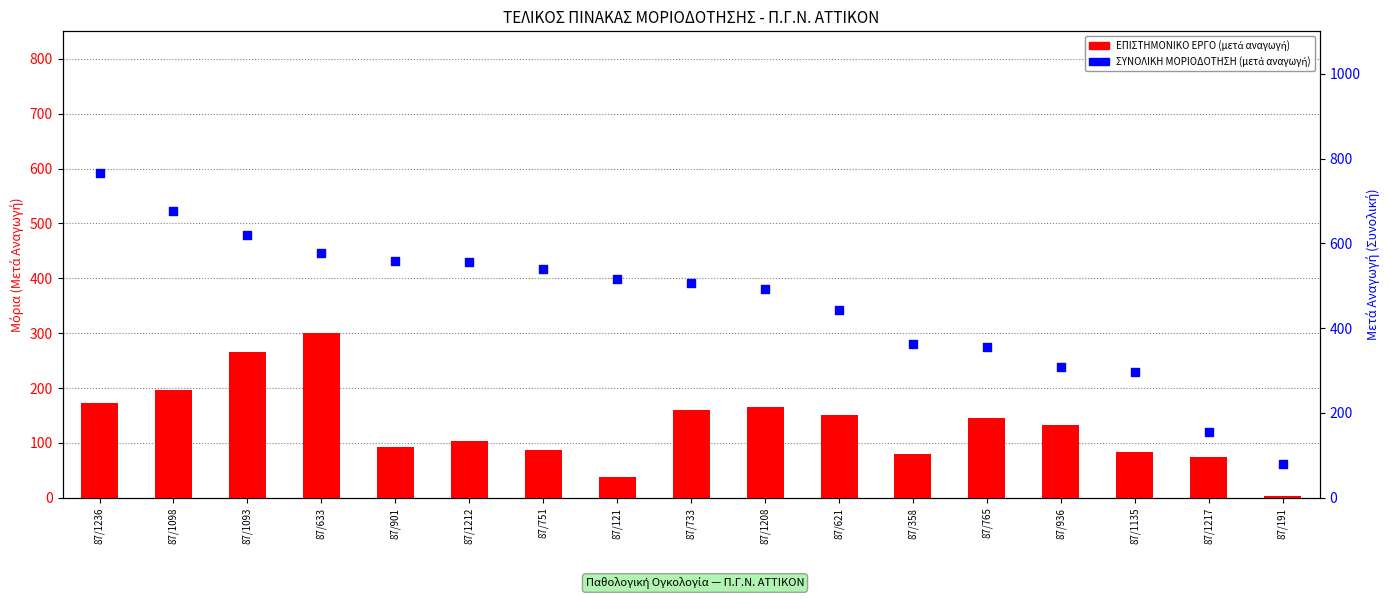

At which category is the sum across all series the highest?

87/1236